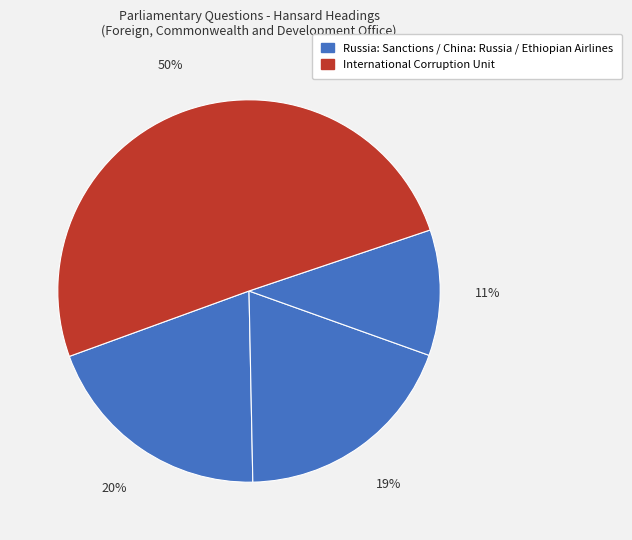

To the nearest percent, what is the average slice percentage?

25%